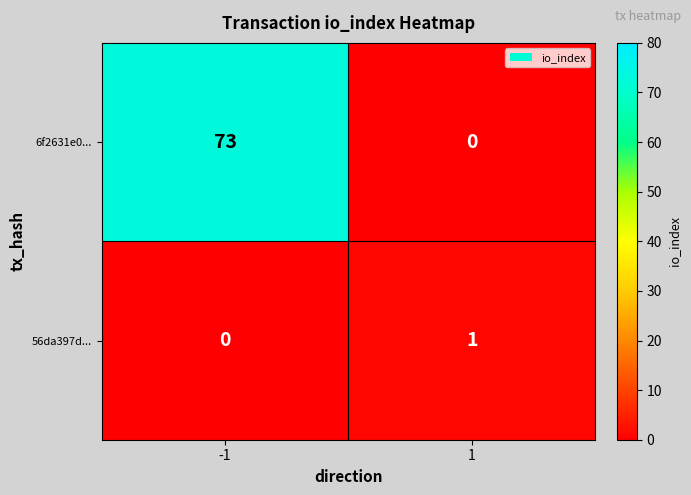

The 56da397d... series shows 1 at 1. True or false?

True